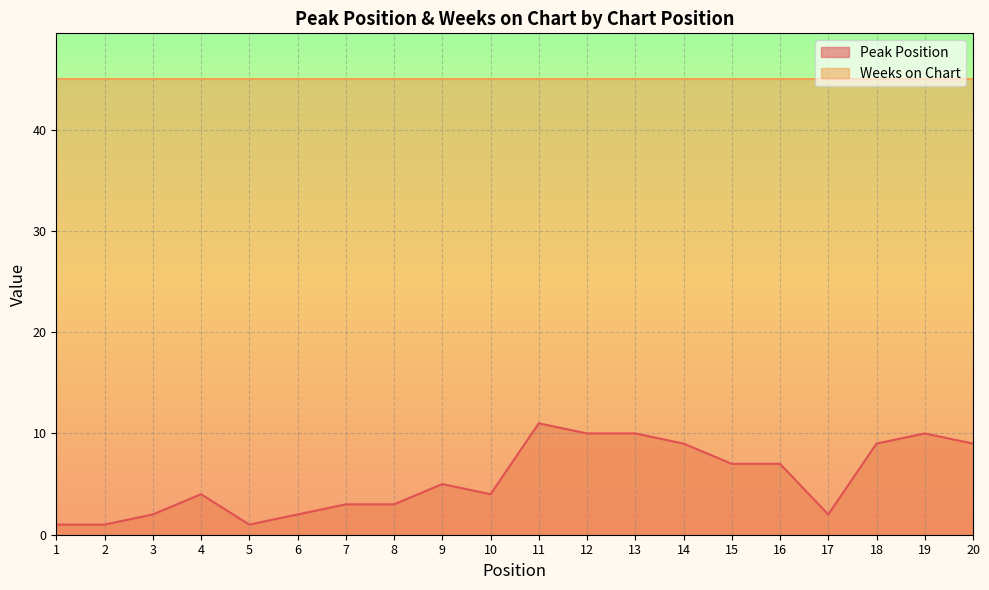

What is the minimum value shown in the chart?

1